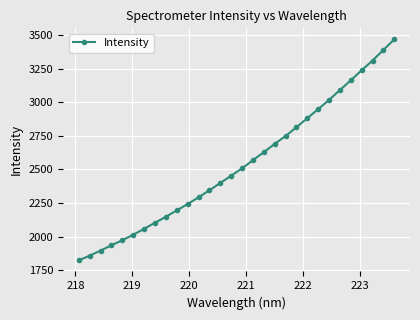

What is the greatest value displayed?

3469.1